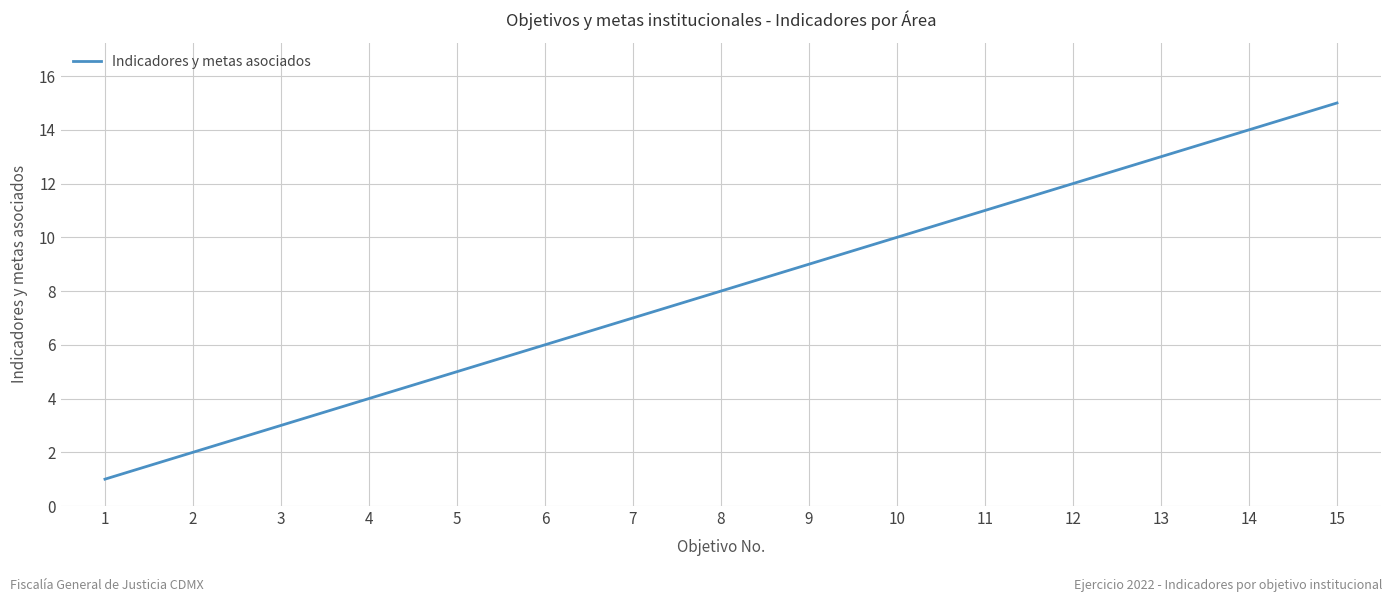

How many lines are shown in the chart?

1